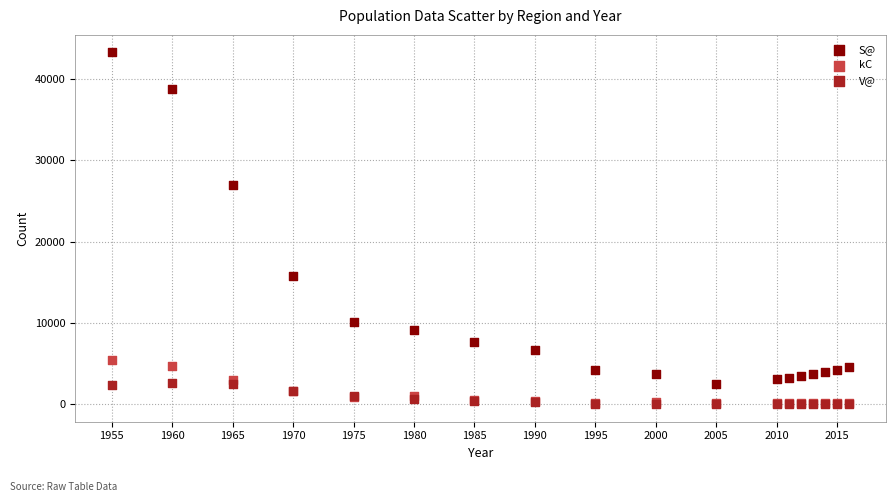

Which series reaches the maximum Y coordinate?

S@